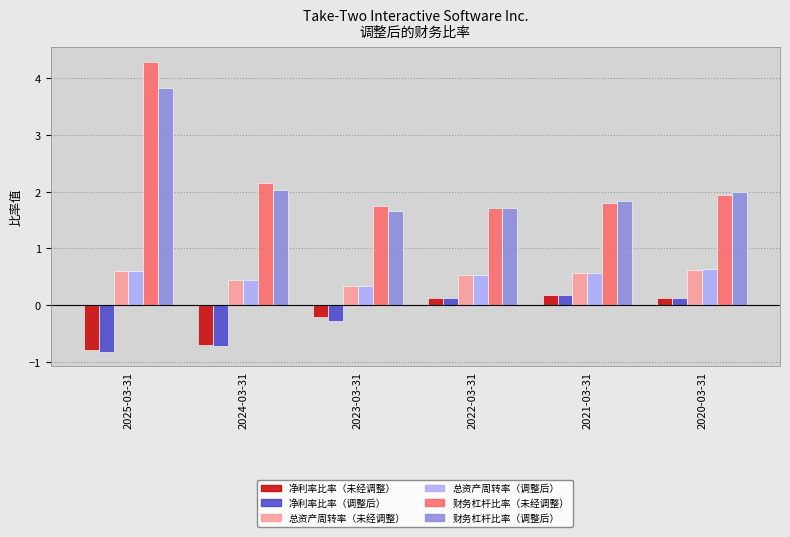

Is it true that 净利率比率（调整后） equals -0.8 at 2025-03-31?

True